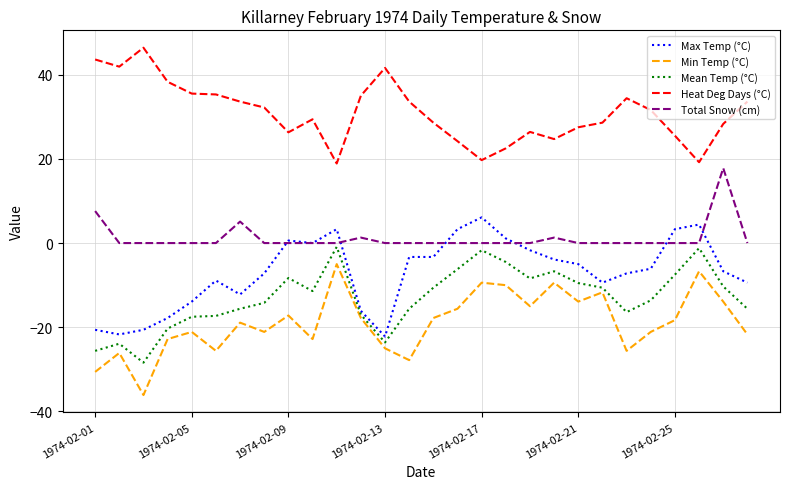

True or false: Min Temp (°C) and Heat Deg Days (°C) intersect in this chart.

False